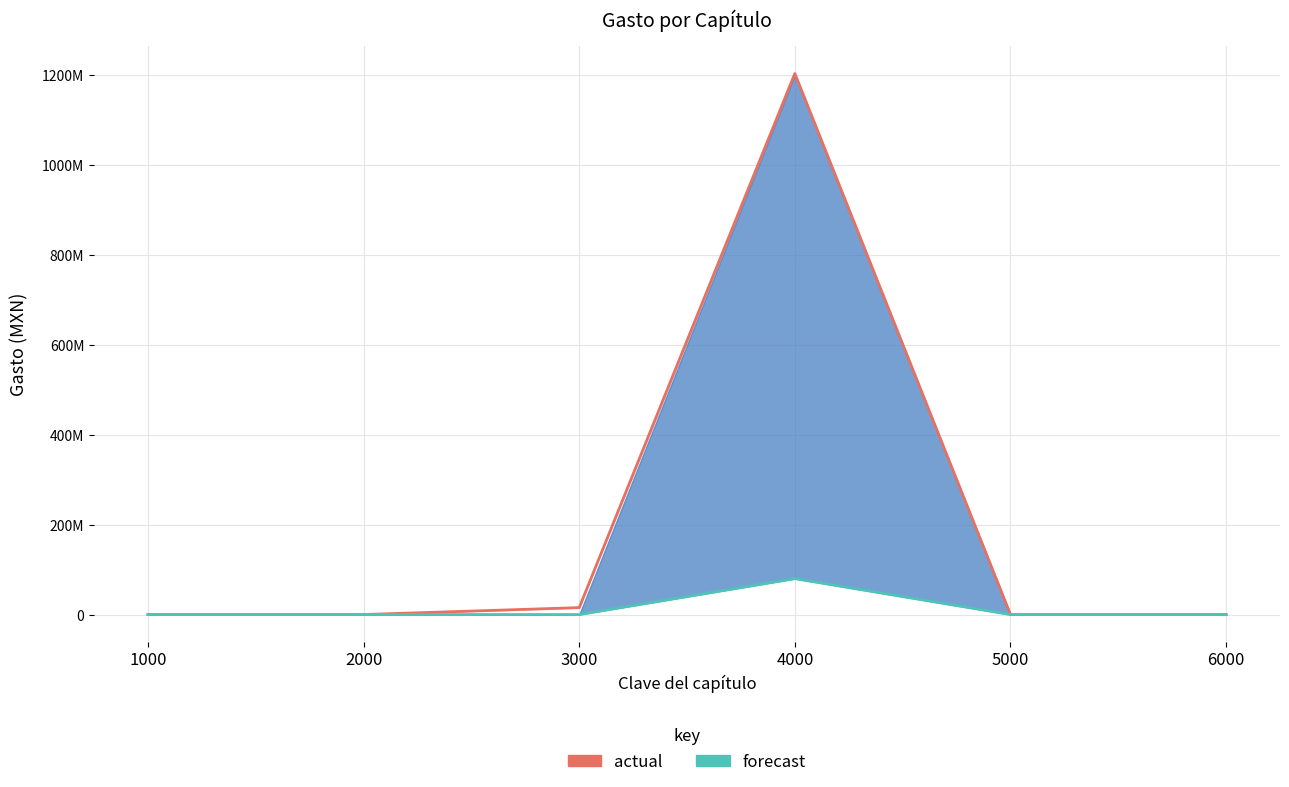

True or false: forecast has more than 0 interior local peaks.

True